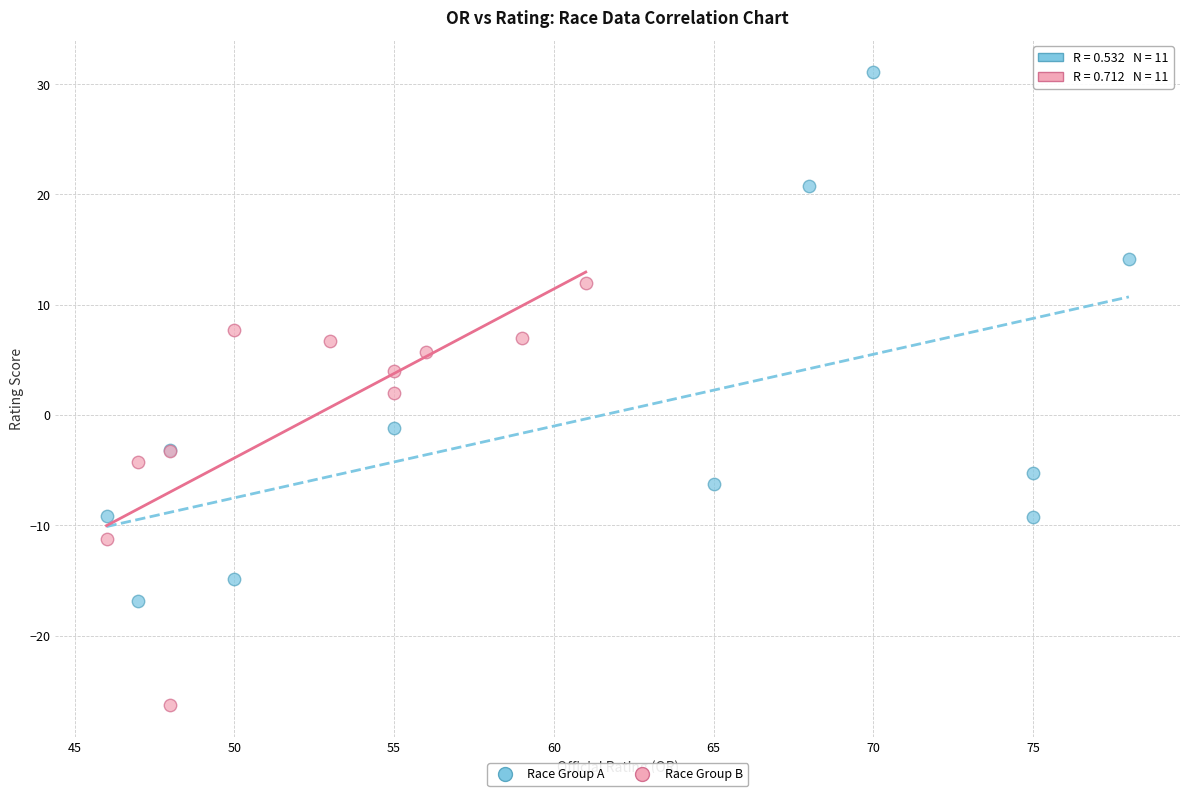

What are all the series names shown in the legend?

Race Group A, Race Group B